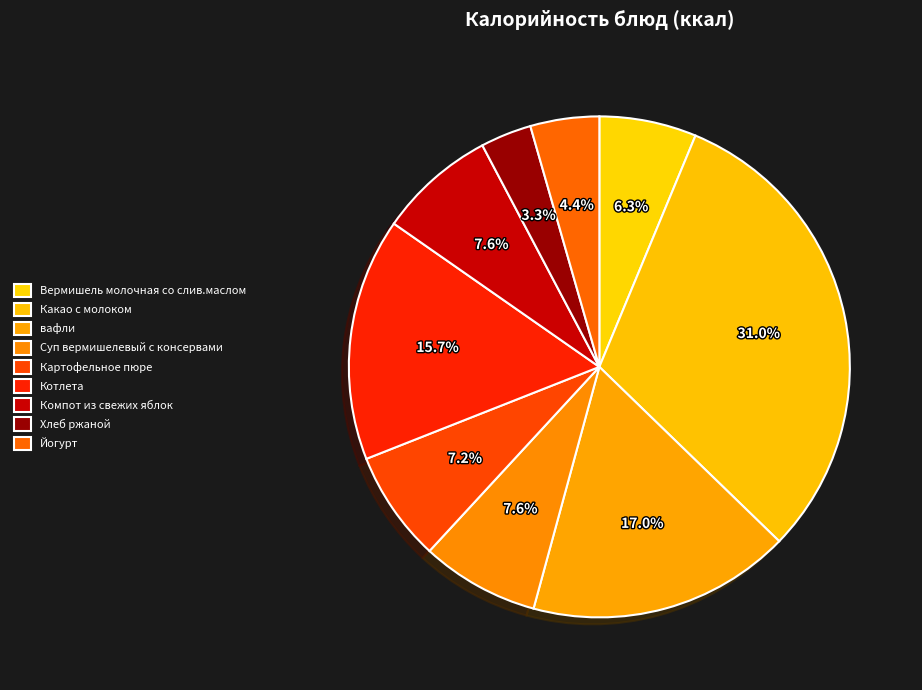

Which category has the smallest portion of the pie?

Хлеб ржаной